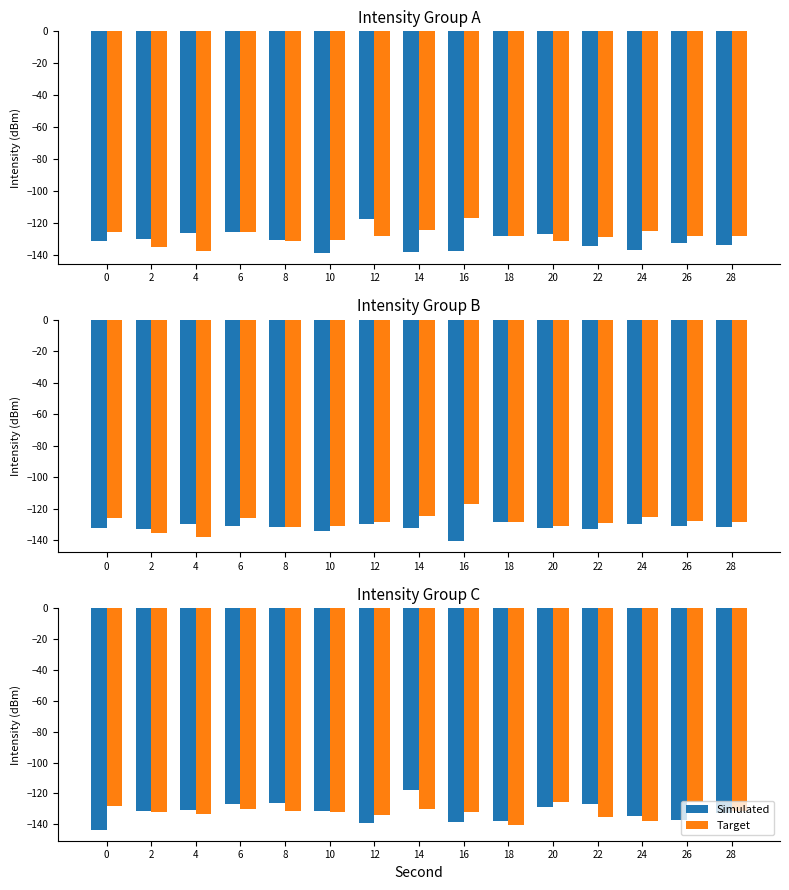

True or false: Simulated has a value of -230.5 at 2.

False